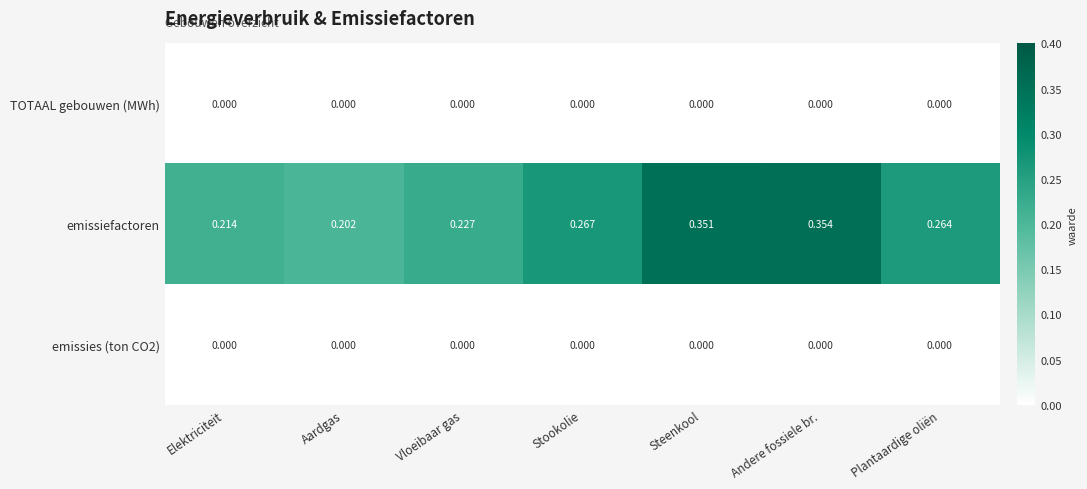

Which category has the highest value in the emissiefactoren series?

Andere fossiele br.